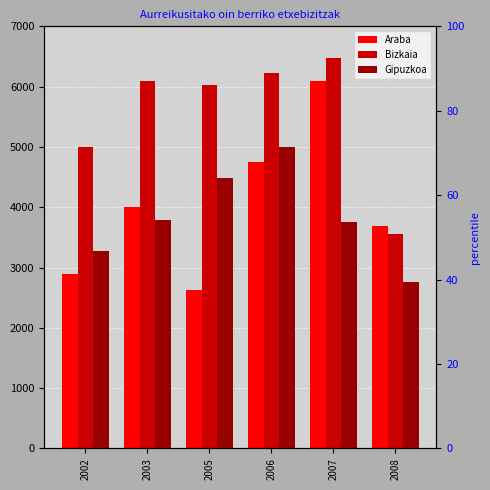

What is the value of the Bizkaia bar at the 5th from the left?

6469